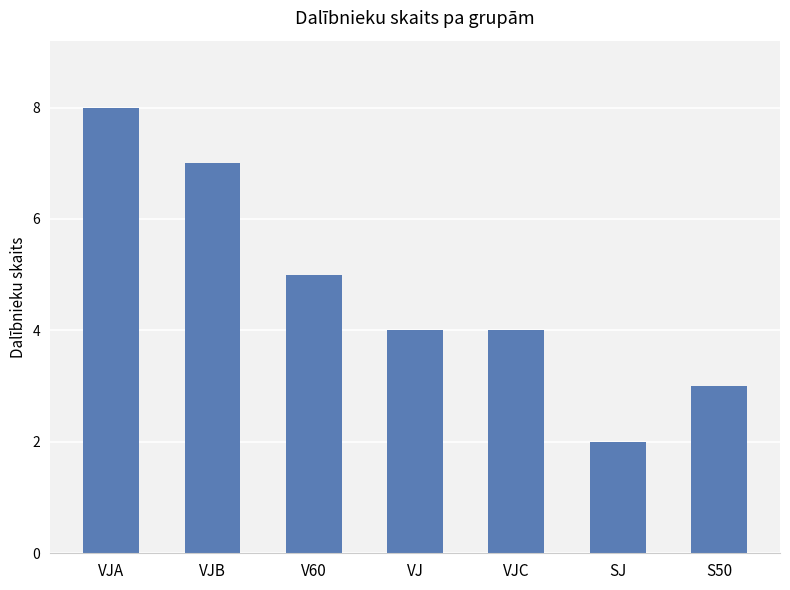

How many series are shown in this chart?

1